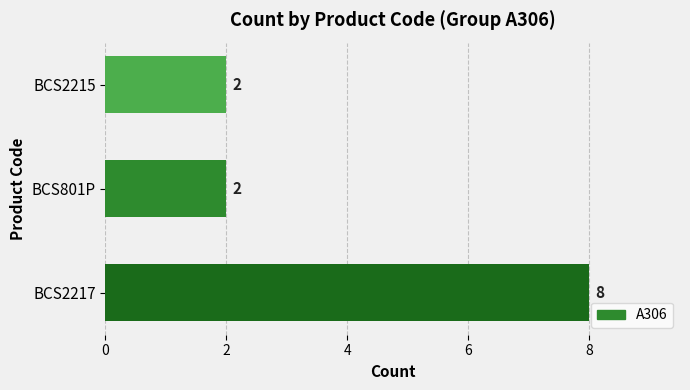

The value at BCS2215 is 2. True or false?

True